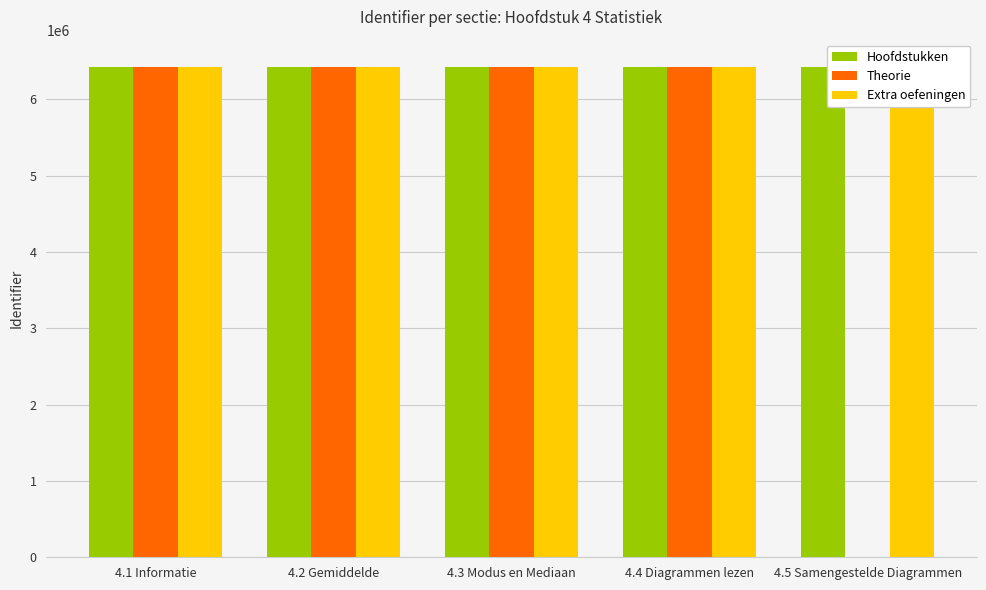

What value does the Hoofdstukken series have at 4.5 Samengestelde Diagrammen?

6430453.0